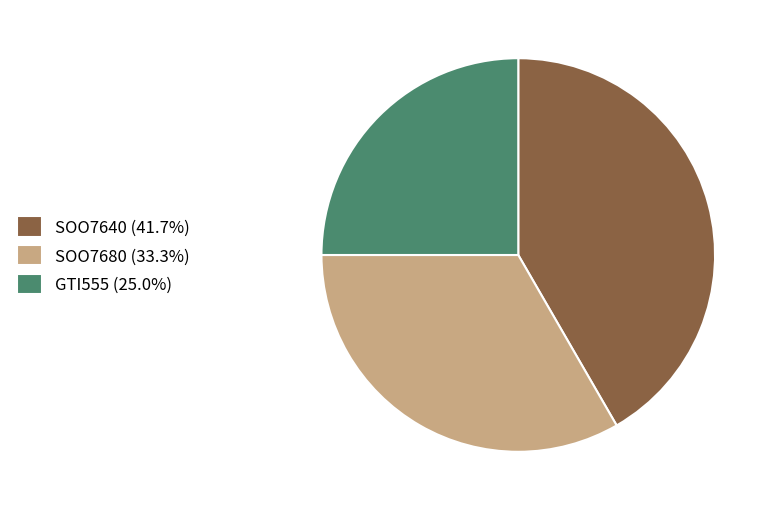

Rank the categories by value from lowest to highest.

GTI555, SOO7680, SOO7640